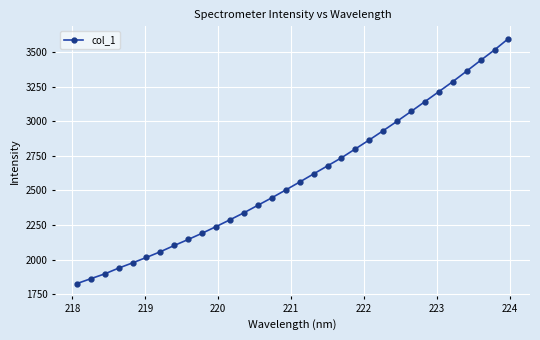

What is the value of the 23rd point from the left?

2932.4